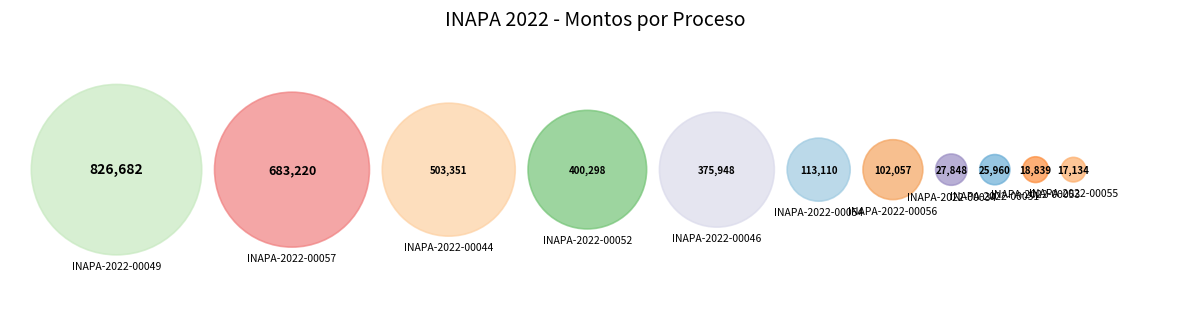

To the nearest percent, what portion does INAPA-2022-00051 represent?

1%